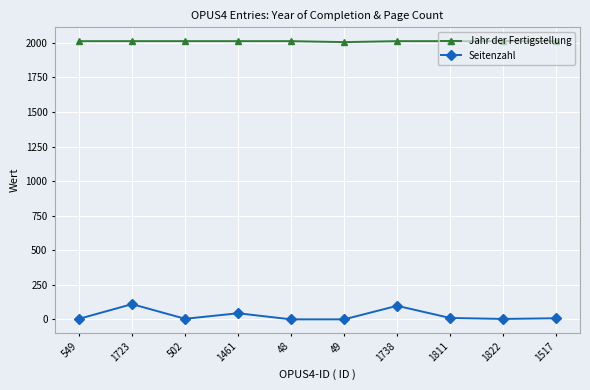

What is the approximate value of Jahr der Fertigstellung at 1738?

2013